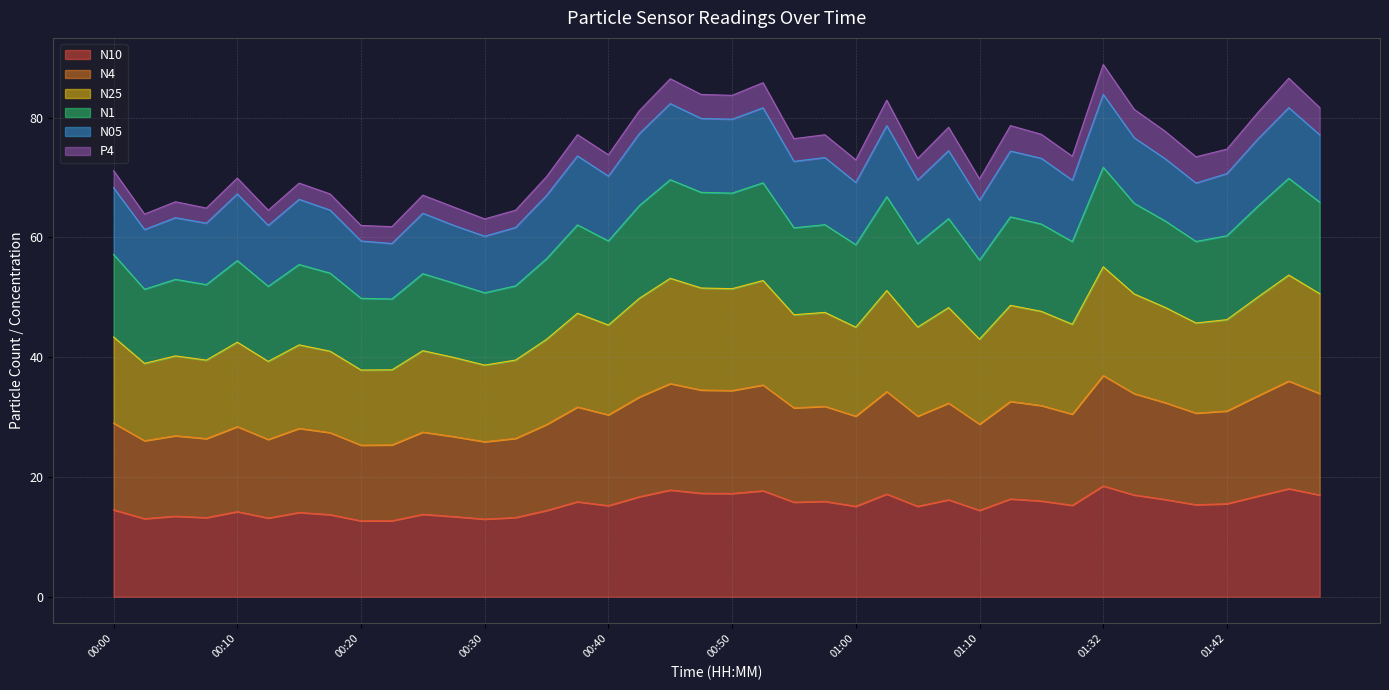

What is the total value across all series at 00:00?

71.1